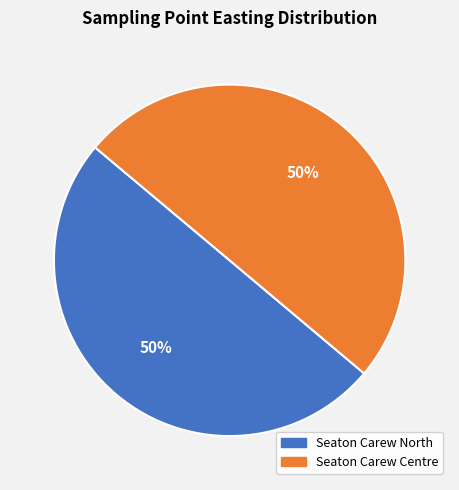

How many slices are in this pie chart?

2